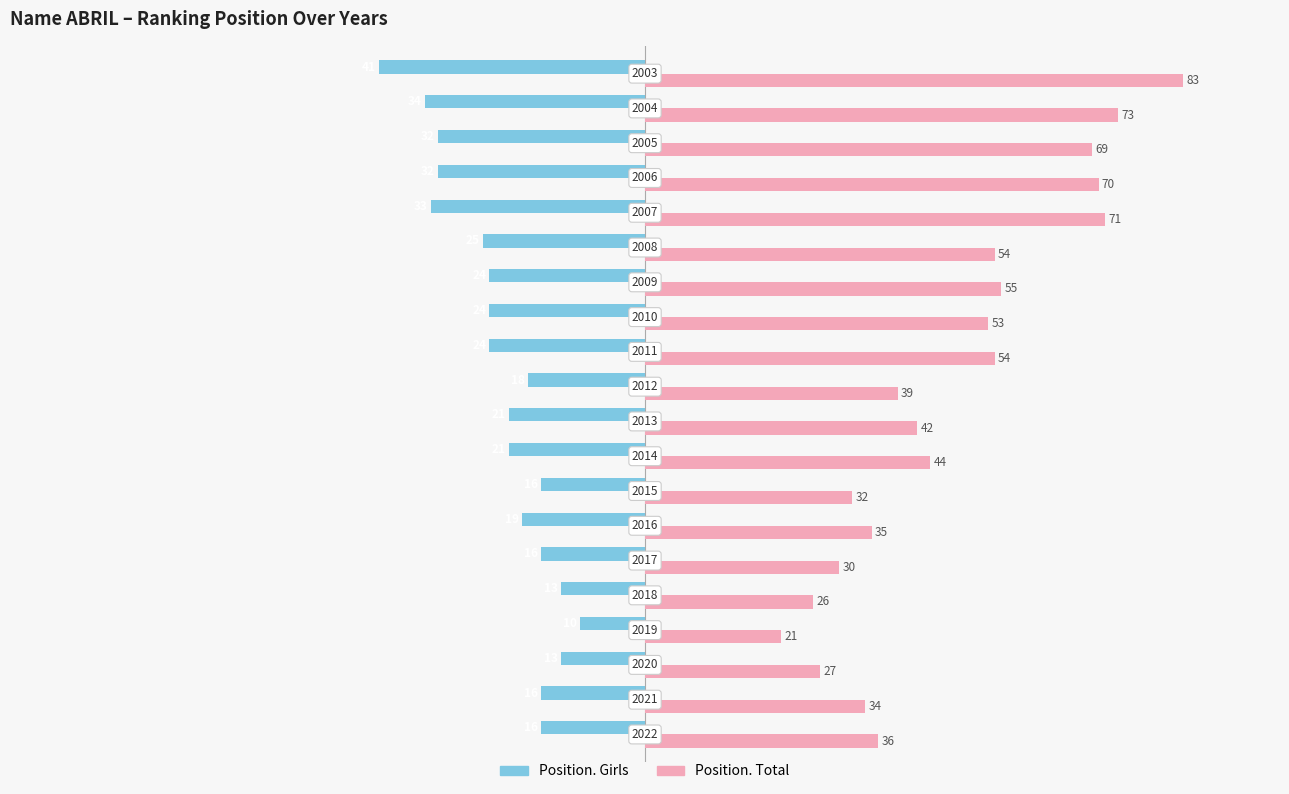

What are all the series names shown in the legend?

Position. Girls, Position. Total